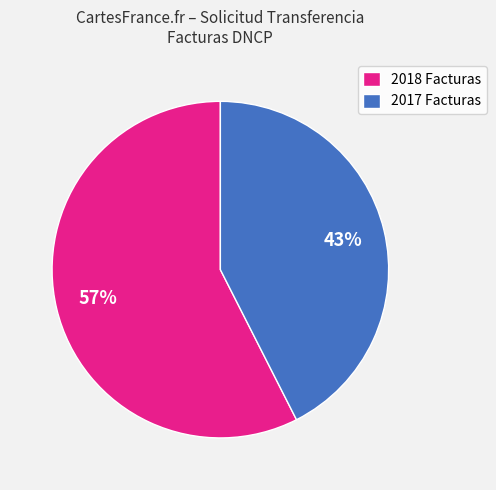

To the nearest percent, what is the combined percentage of 2018 Facturas and 2017 Facturas?

100%